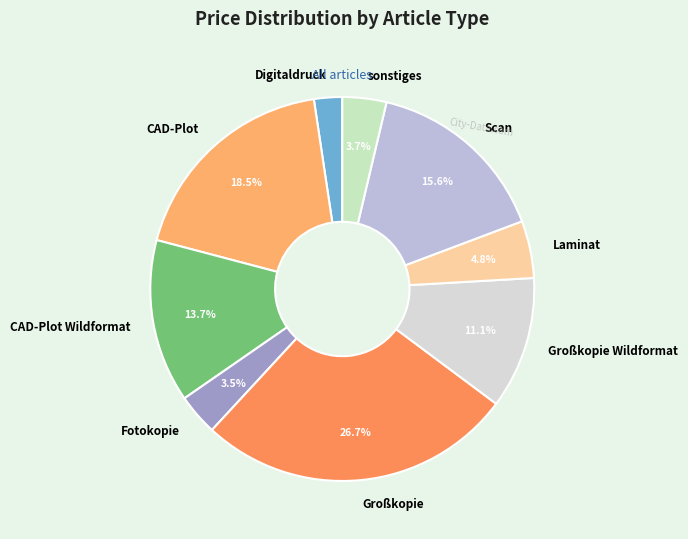

How much of the chart is everything except Laminat?

95.2%